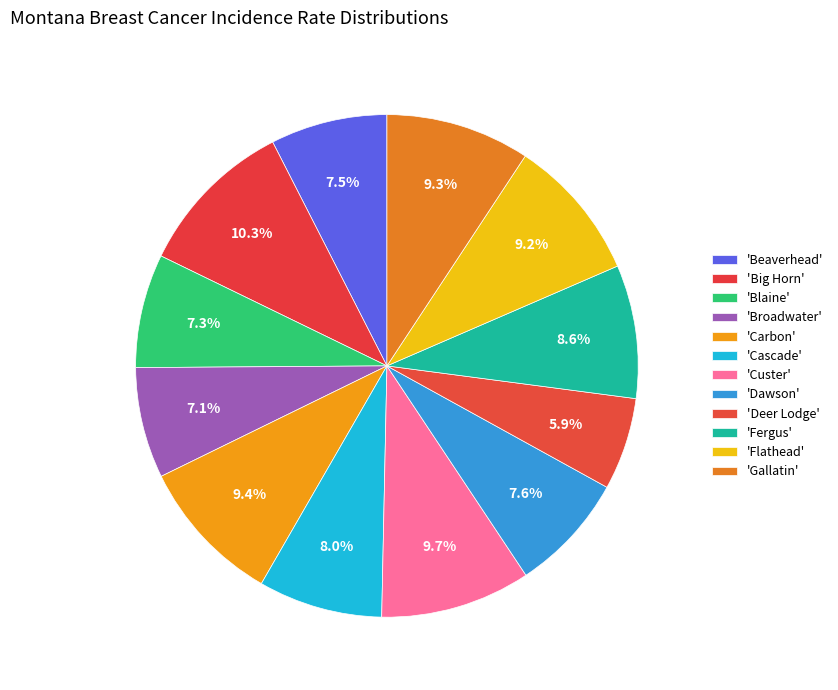

Count the number of slices in the pie.

12